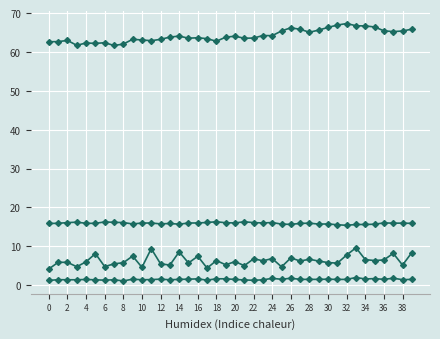

Count the number of categories in the chart.

40